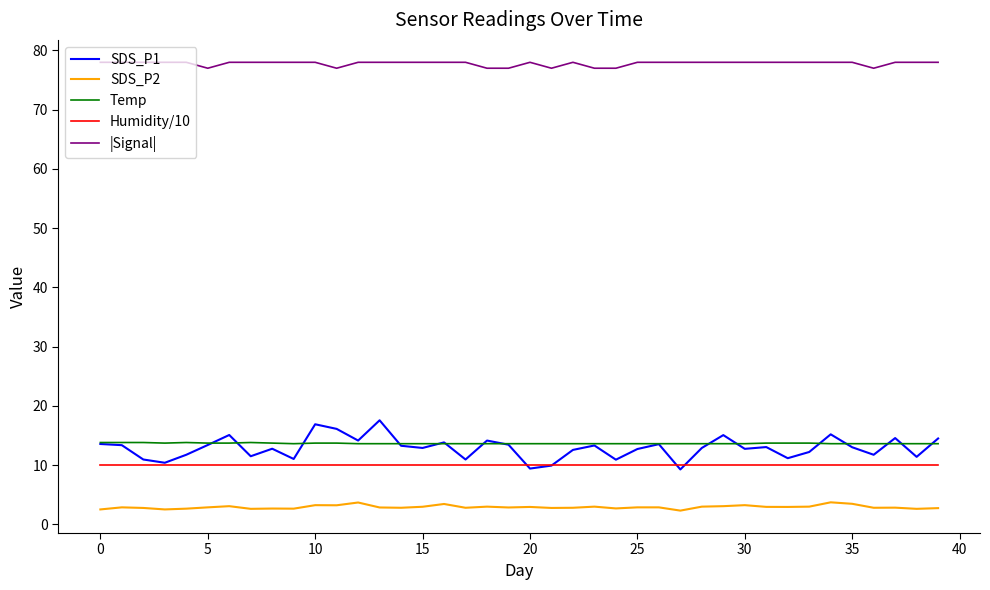

True or false: Humidity/10 and |Signal| cross at least once.

False